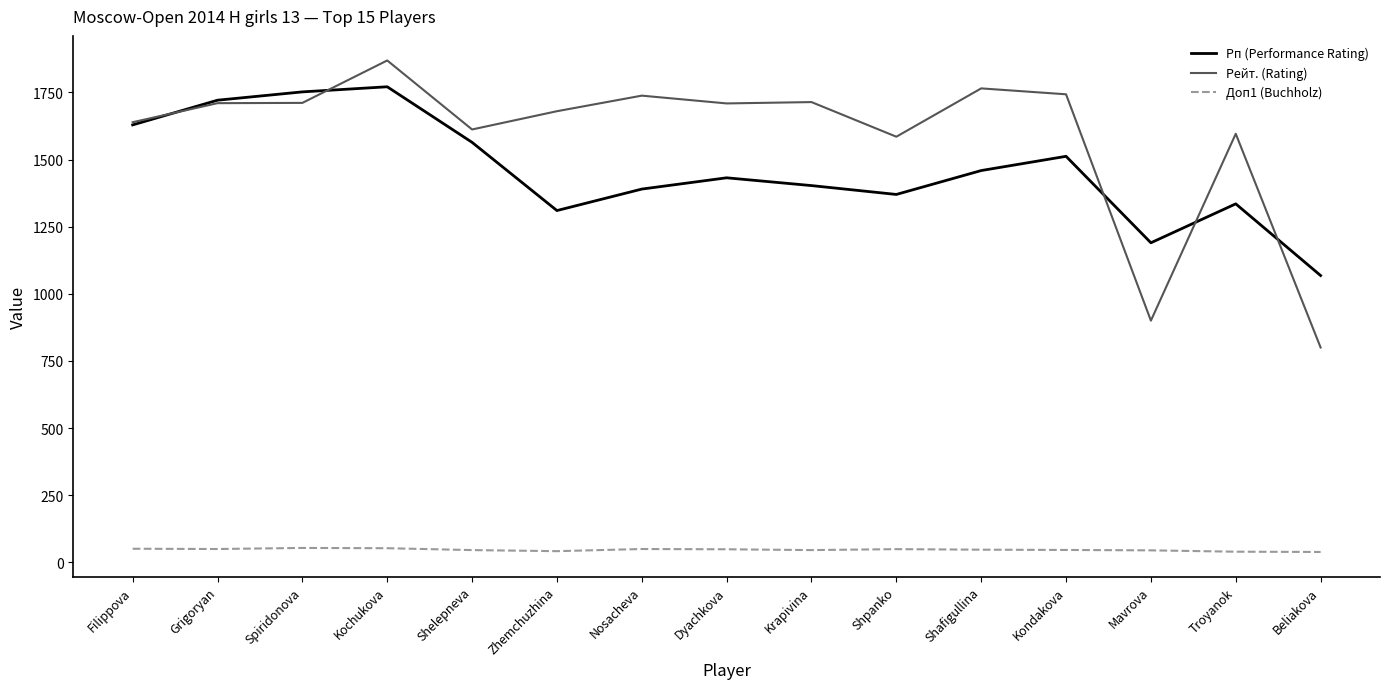

True or false: Доп1 (Buchholz) and Рп (Performance Rating) cross at least once.

False